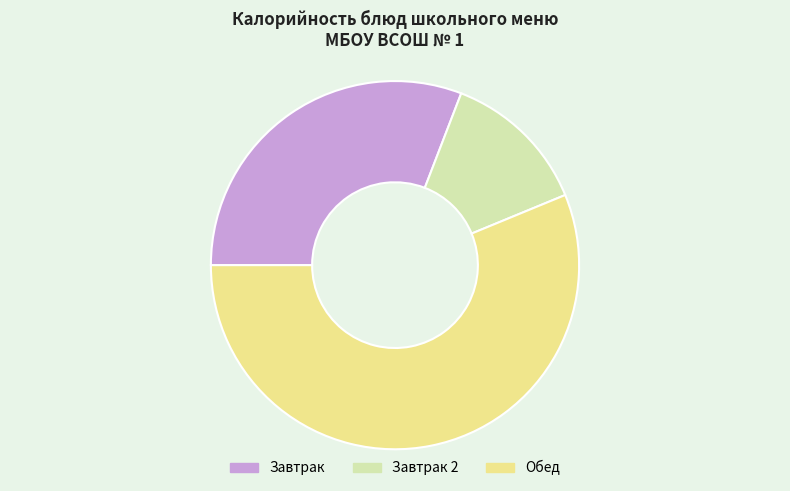

Rank the categories by value from lowest to highest.

Завтрак 2, Завтрак, Обед